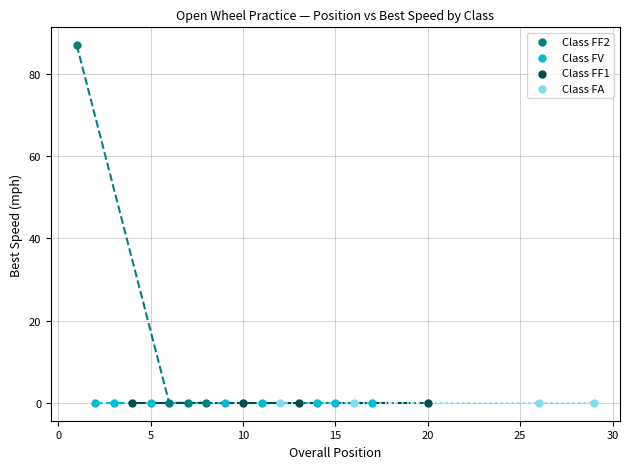

Which series contains the highest Y value?

Class FF2